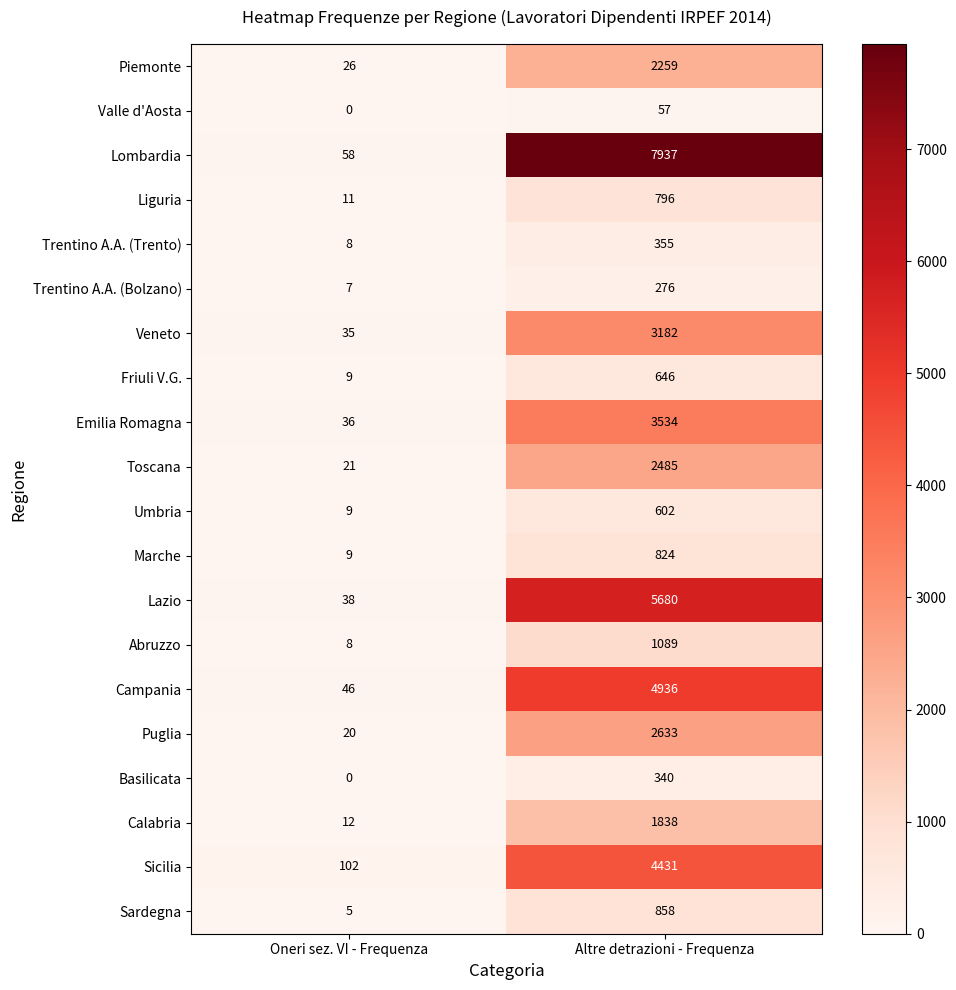

How many categories are shown in the chart?

2